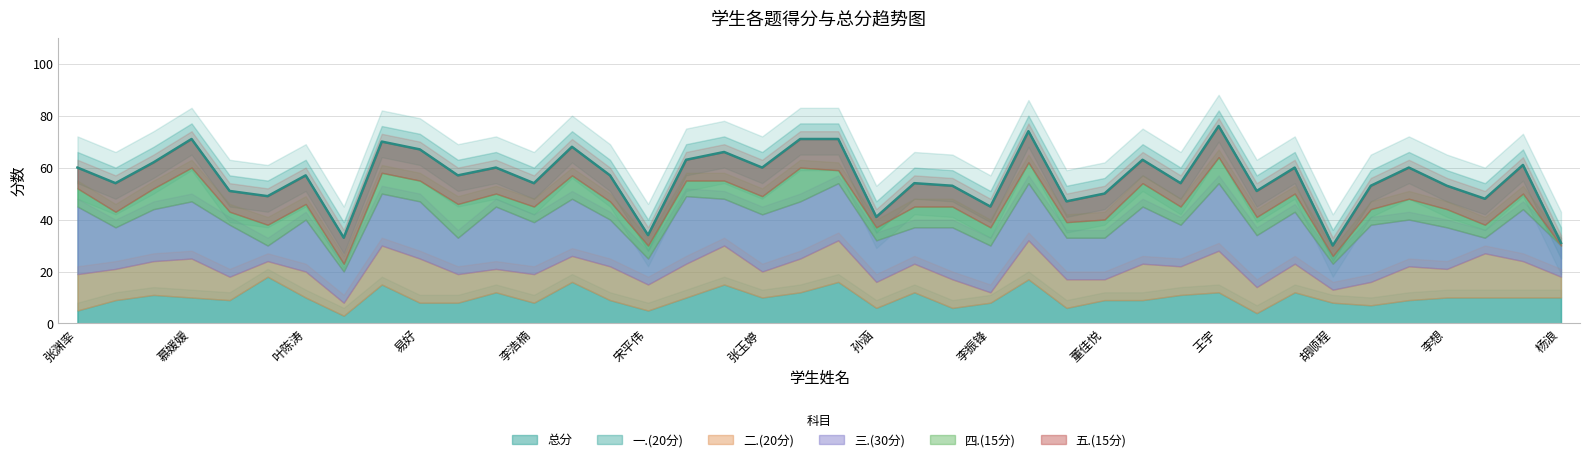

Which category has the highest value across all series?

王宇